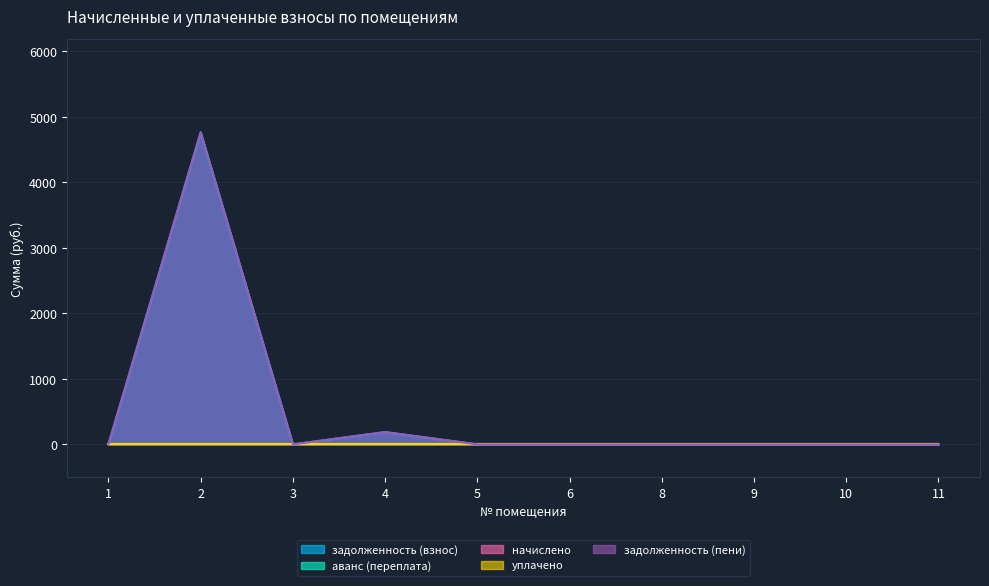

Which series has the largest total across all categories?

задолженность (взнос)